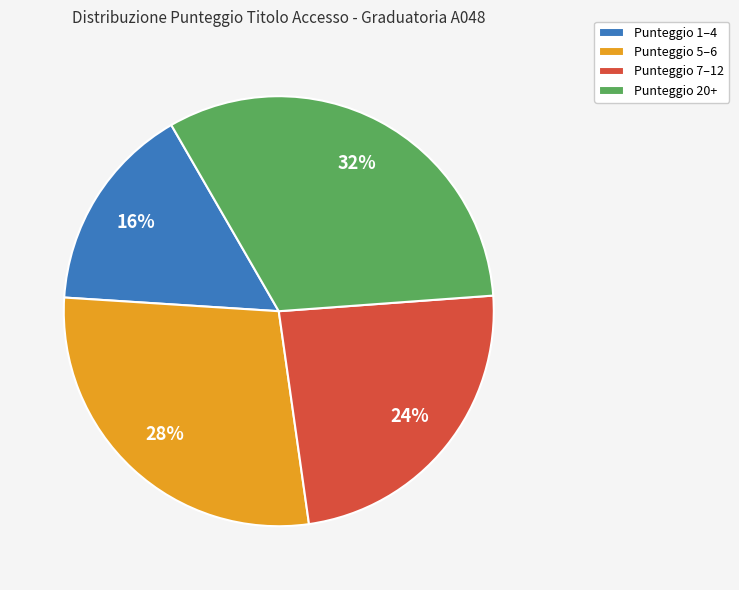

To the nearest percent, what is the average slice percentage?

25%